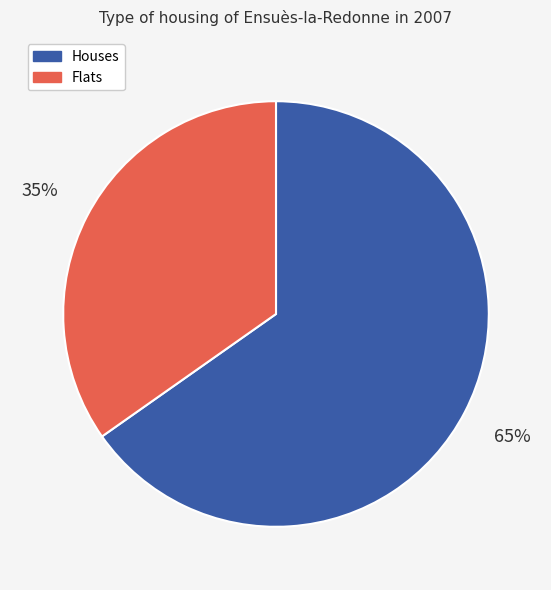

How many segments does this pie chart have?

2